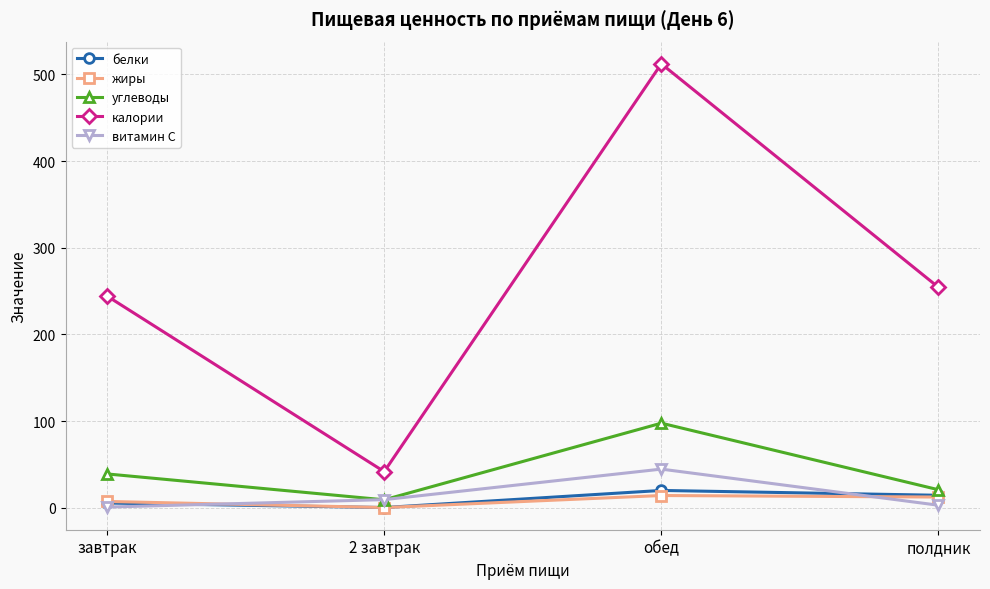

Which category has the highest value across all series?

обед